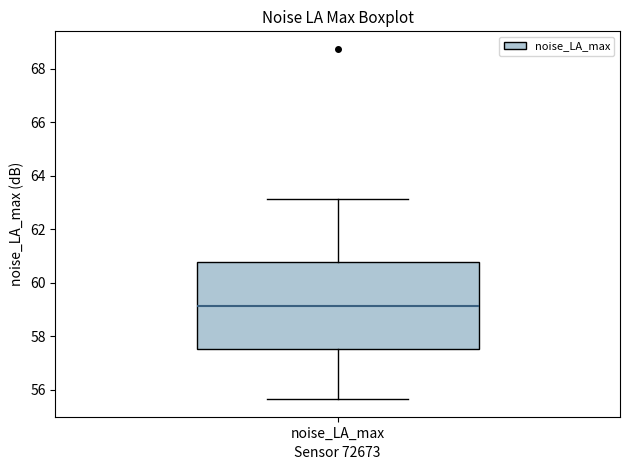

Where does the lower whisker of the box for noise_LA_max end on the y-axis? The values are not printed on the chart, so give them approximately, as read against the axis.

55.6